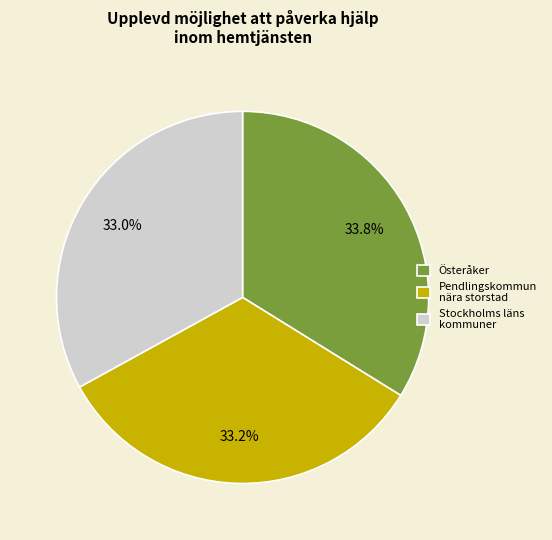

Does Stockholms läns kommuner represent more than half of the total?

No